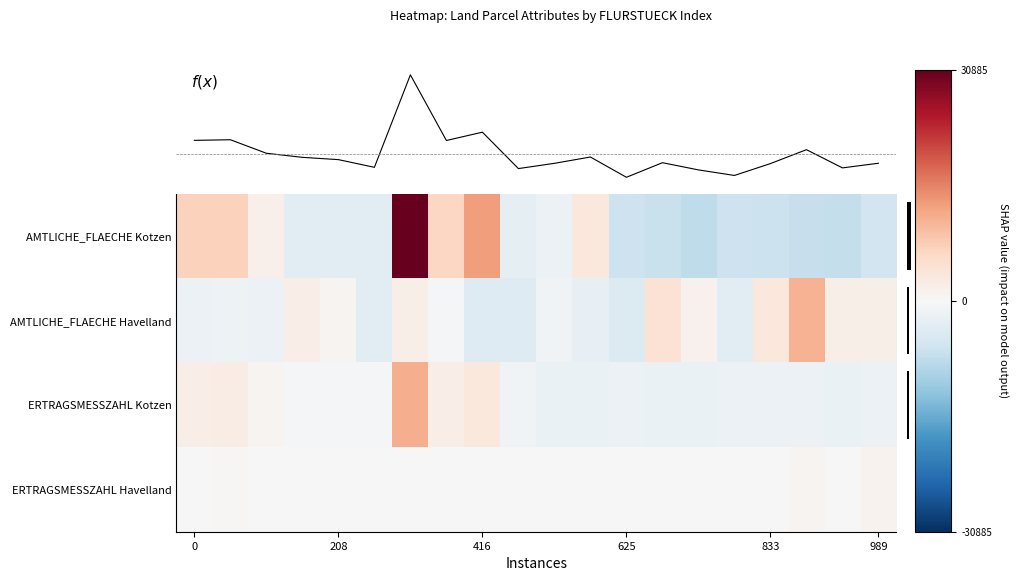

What is the total value across all series at 10?

-5034.2